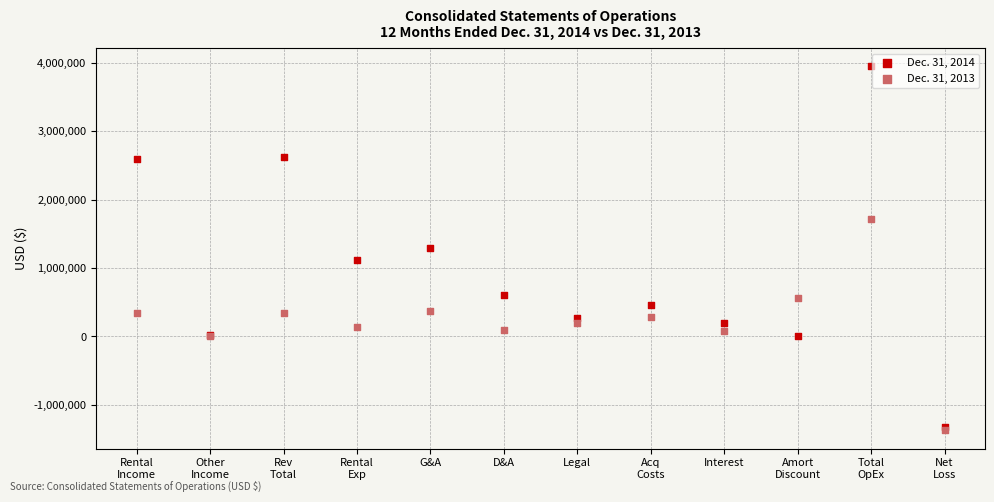

What are all the series names shown in the legend?

Dec. 31, 2014, Dec. 31, 2013